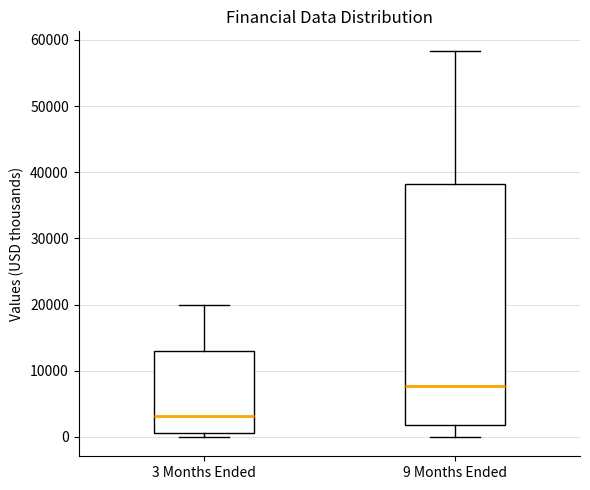

Reading left to right, transcribe this box plot: for each box, give where its median line is, the range the box spans, and where its two whiskers end, as read against the y-axis. The values are not printed on the chart, so give them approximately, as read against the axis.

3 Months Ended: median 3000, box 1000 to 13000, whiskers 0 to 20000
9 Months Ended: median 8000, box 2000 to 38000, whiskers 0 to 58000